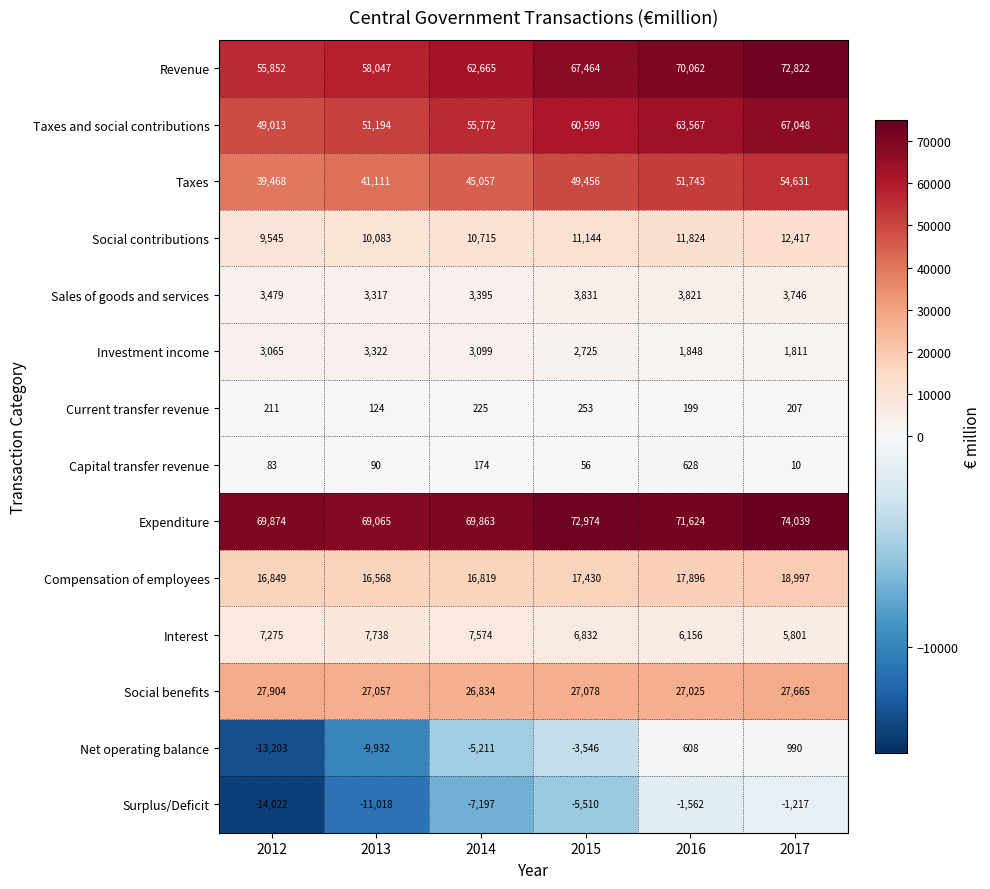

What is the sum of all Social benefits values?

163563